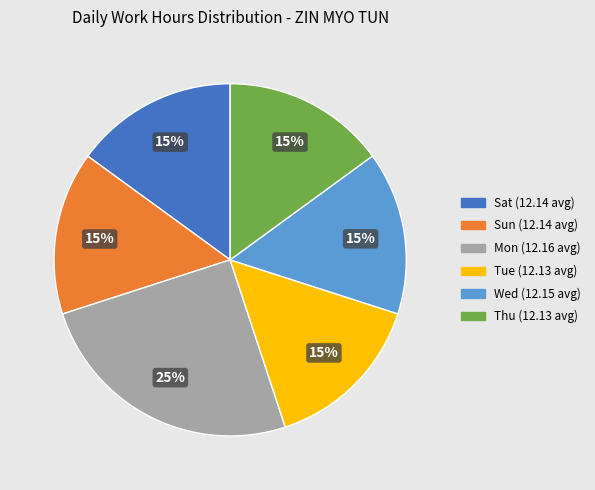

True or false: Mon (12.16 avg) accounts for 25% of the total.

True